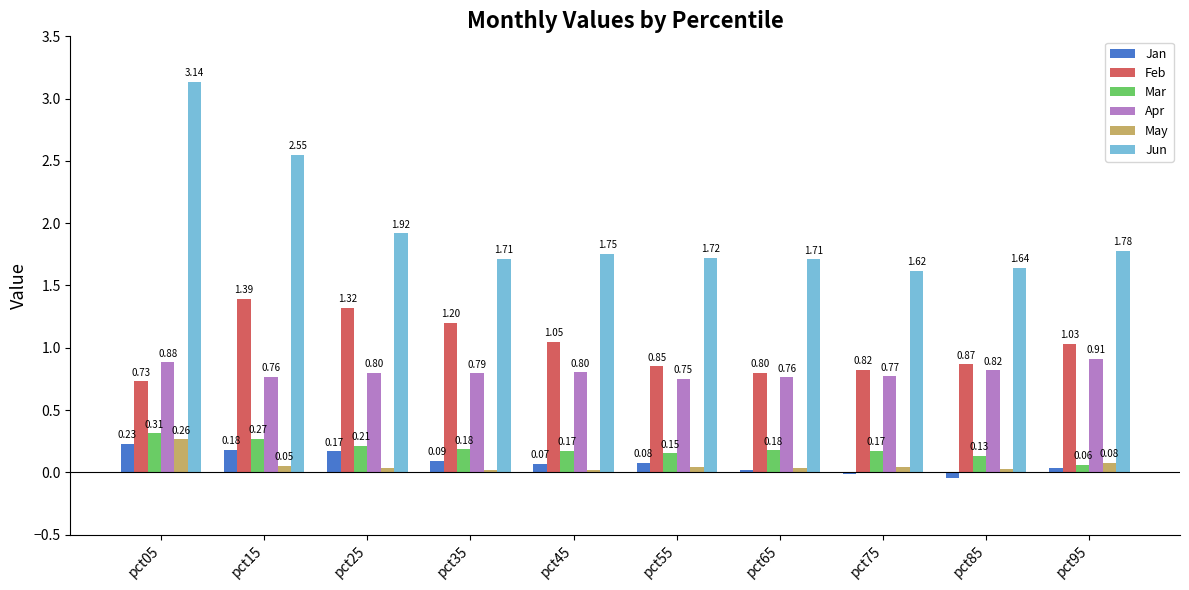

Rank the series by their maximum value, from highest to lowest.

Jun, Feb, Apr, Mar, May, Jan